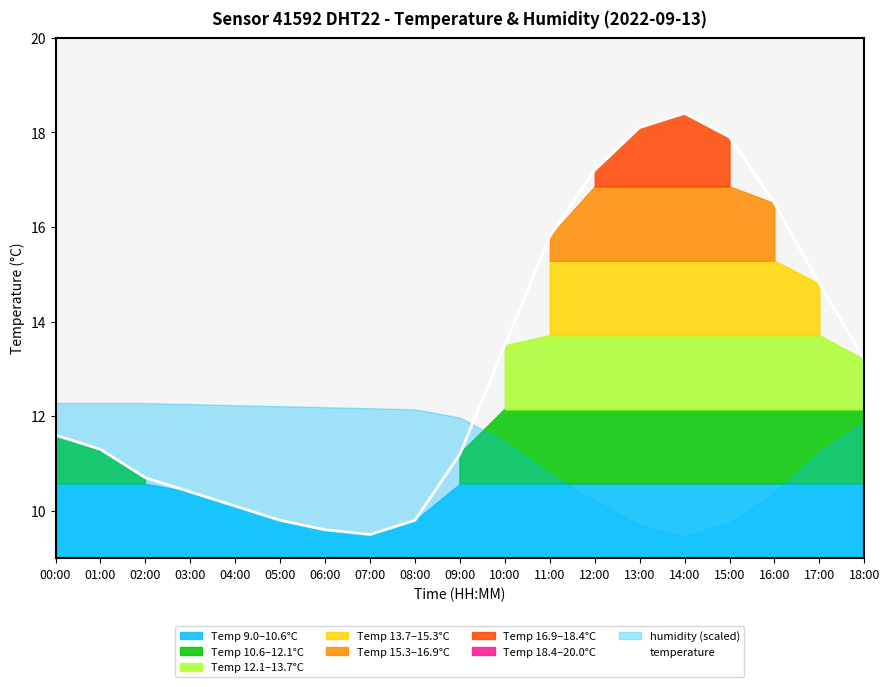

Reading left to right, transcribe all the data shown in this chart.

11.6	11.3	10.7	10.4	10.1	9.8	9.6	9.5	9.8	11.2	13.5	15.8	17.2	18.1	18.4	17.9	16.5	14.8	13.2